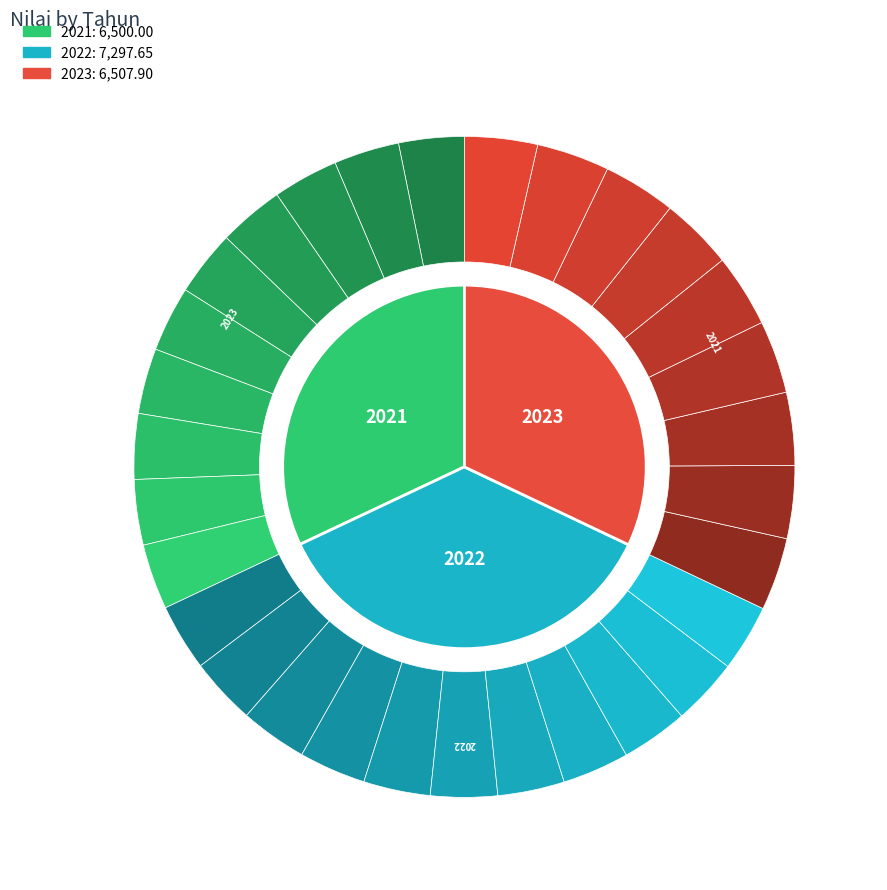

How many slices are in this pie chart?

3